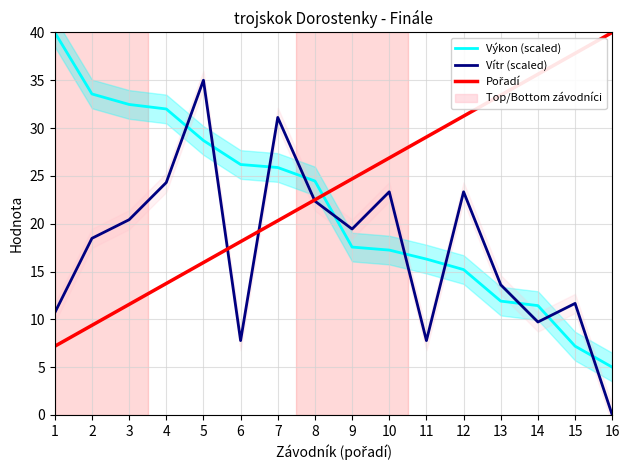

Reading left to right, what are all the values shown in this chart?

Výkon (scaled): 1=40.0	2=33.6	3=32.5	4=32.0	5=28.7	6=26.2	7=25.9	8=24.5	9=17.6	10=17.2	11=16.3	12=15.2	13=11.9	14=11.4	15=7.2	16=5.0
Vítr (scaled): 1=10.7	2=18.5	3=20.4	4=24.3	5=35.0	6=7.8	7=31.1	8=22.4	9=19.4	10=23.3	11=7.8	12=23.3	13=13.6	14=9.7	15=11.7	16=0.0
Pořadí: 1=7.2	2=9.4	3=11.6	4=13.8	5=15.9	6=18.1	7=20.3	8=22.5	9=24.7	10=26.9	11=29.1	12=31.2	13=33.4	14=35.6	15=37.8	16=40.0